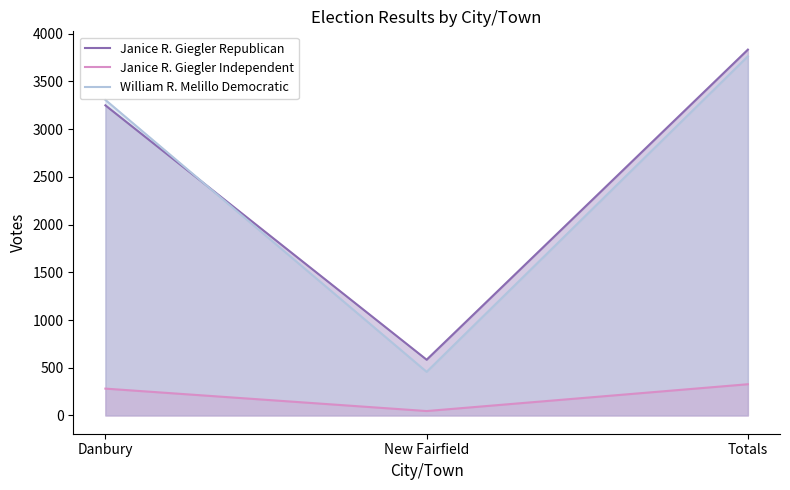

Rank the series at Danbury from lowest to highest value.

Janice R. Giegler Independent, Janice R. Giegler Republican, William R. Melillo Democratic